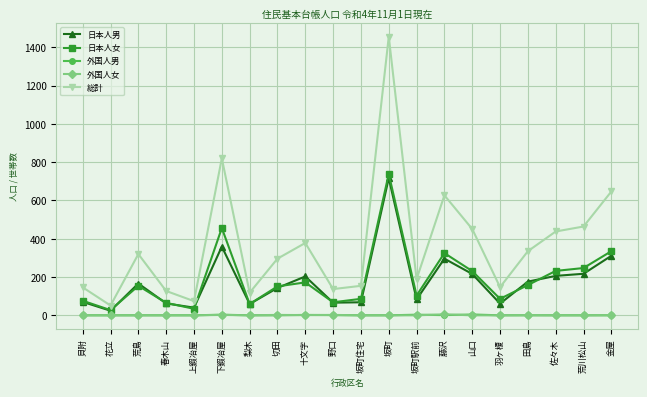

What is the average value of the 日本人男 series?

177